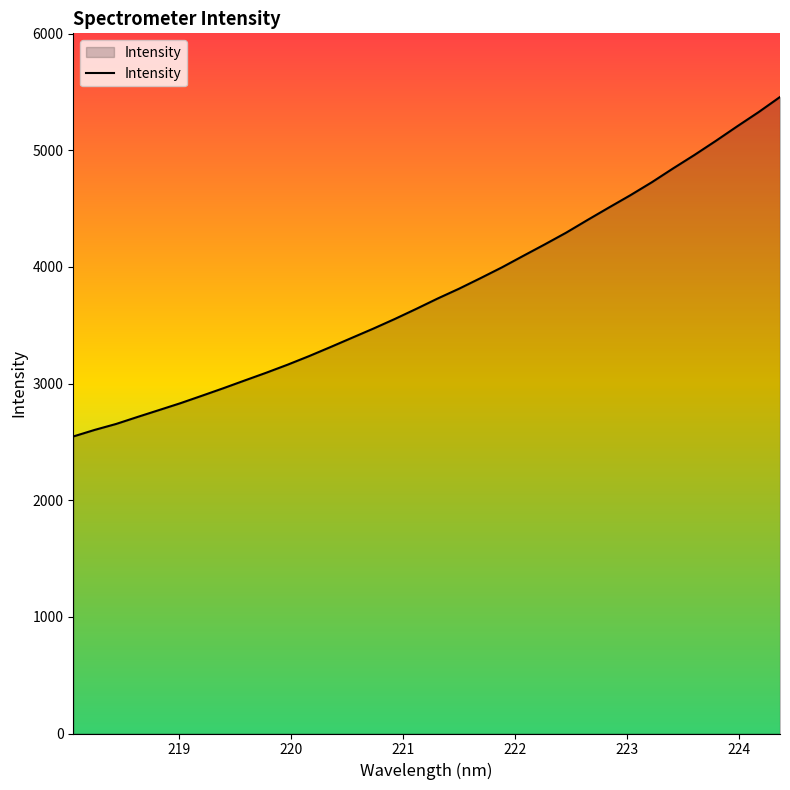

What is the maximum value shown in the chart?

5457.0